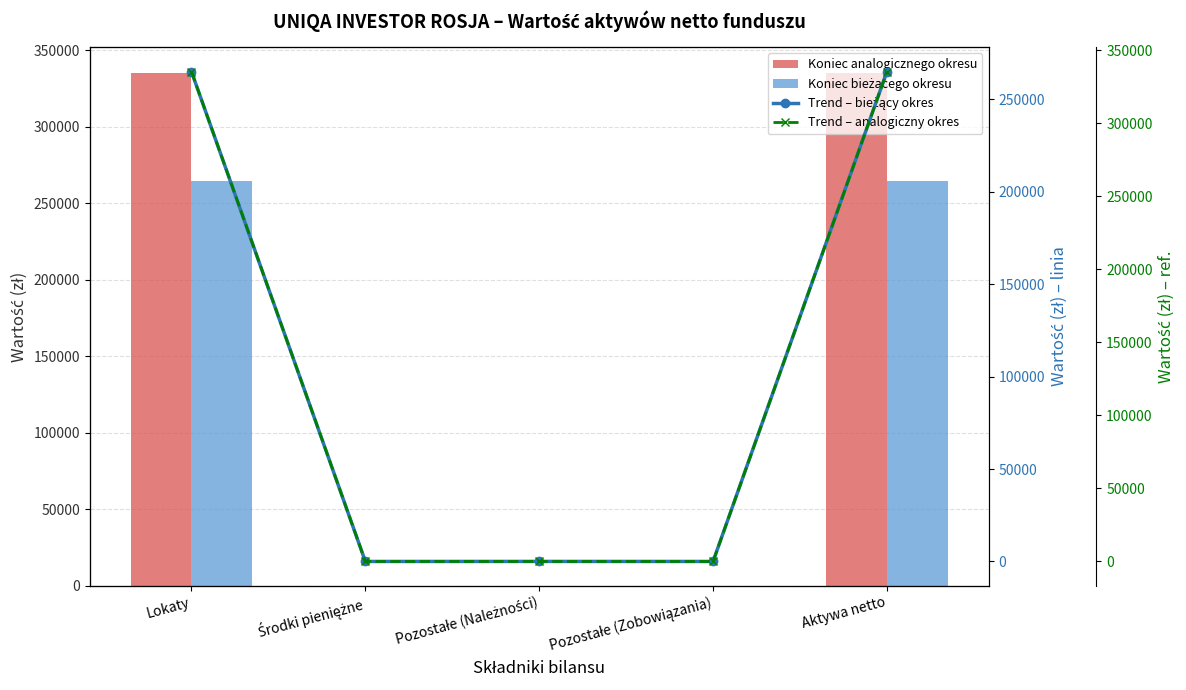

What is the difference between the maximum and minimum values in the Trend – bieżący okres series?

264956.4